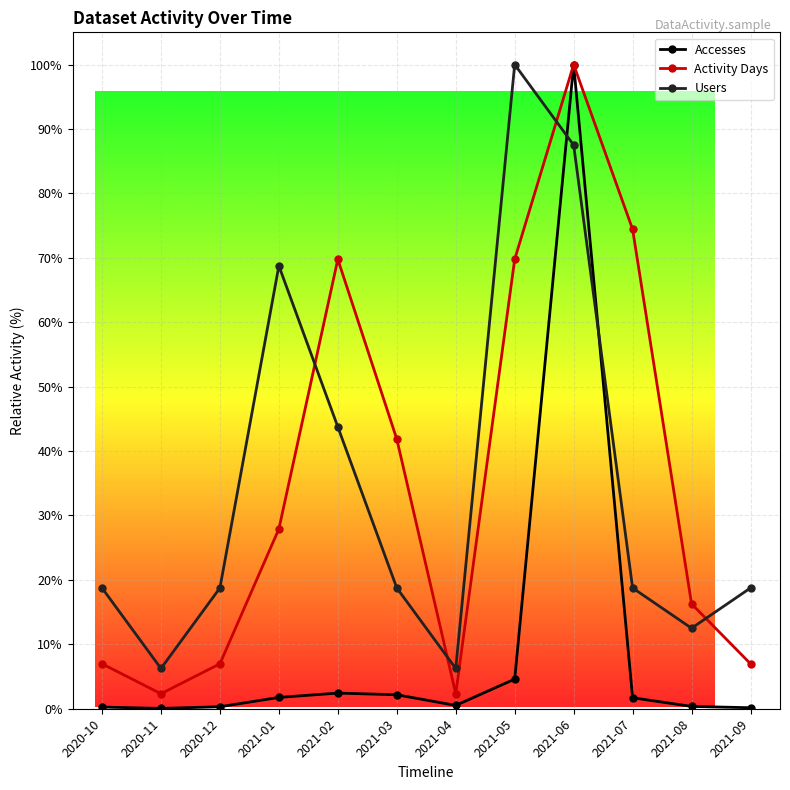

True or false: Users and Accesses intersect in this chart.

True